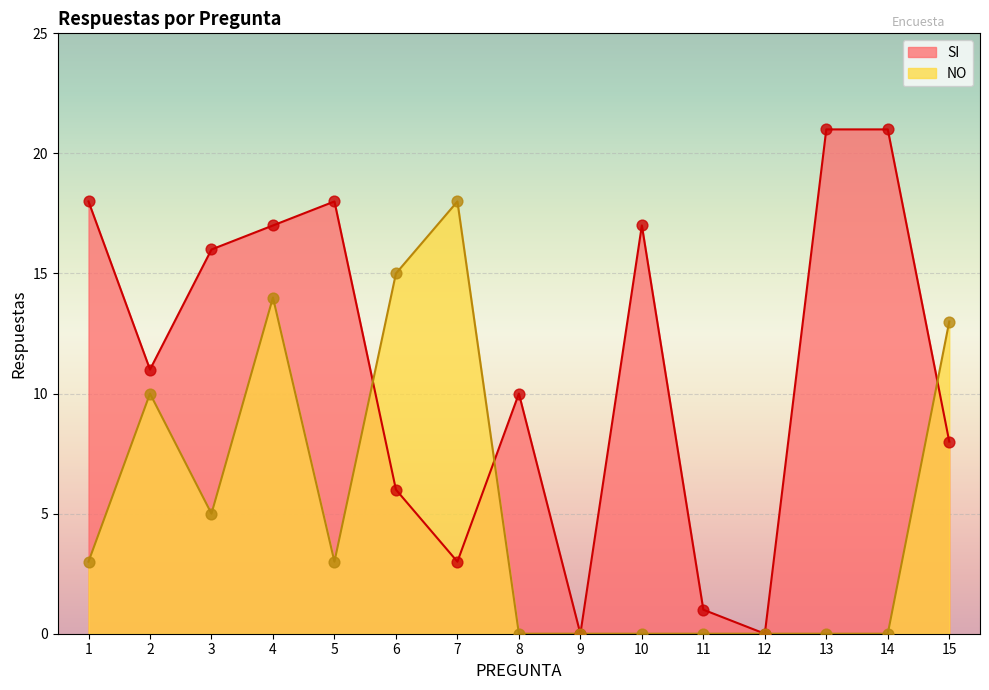

At which category is the sum across all series the highest?

4